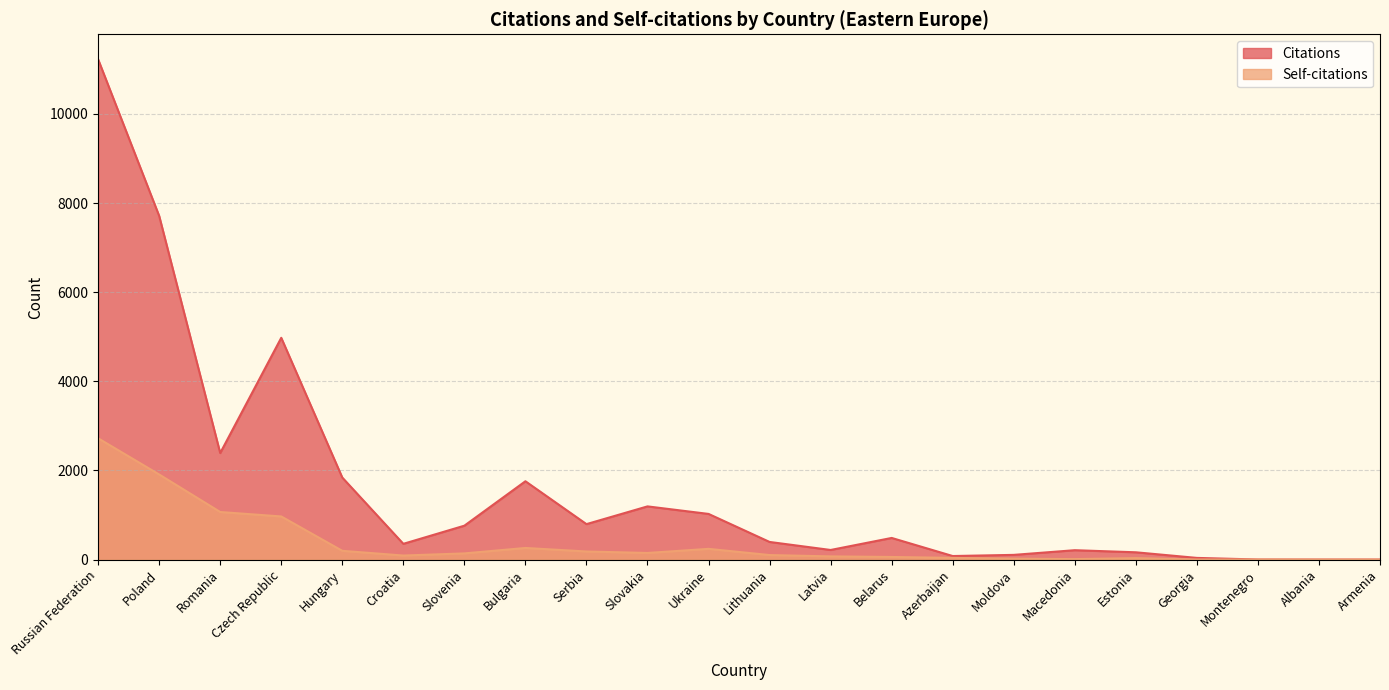

True or false: Self-citations has more than 1 interior local peaks.

True